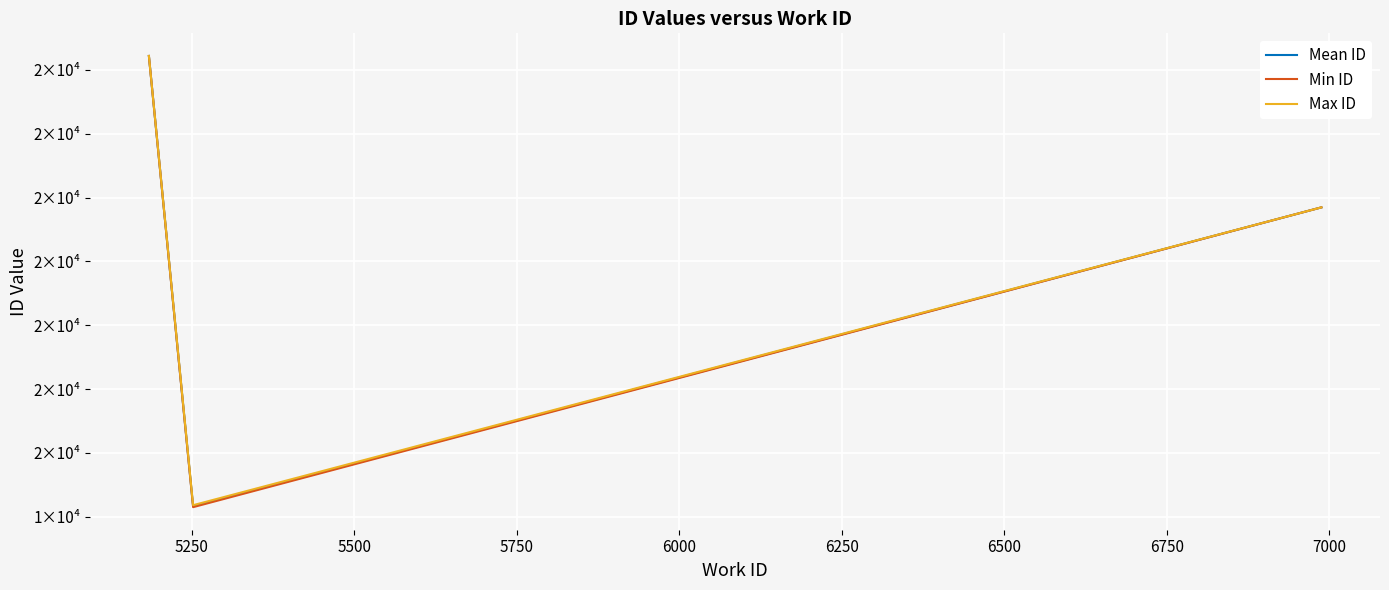

Does the chart have visible grid lines?

Yes